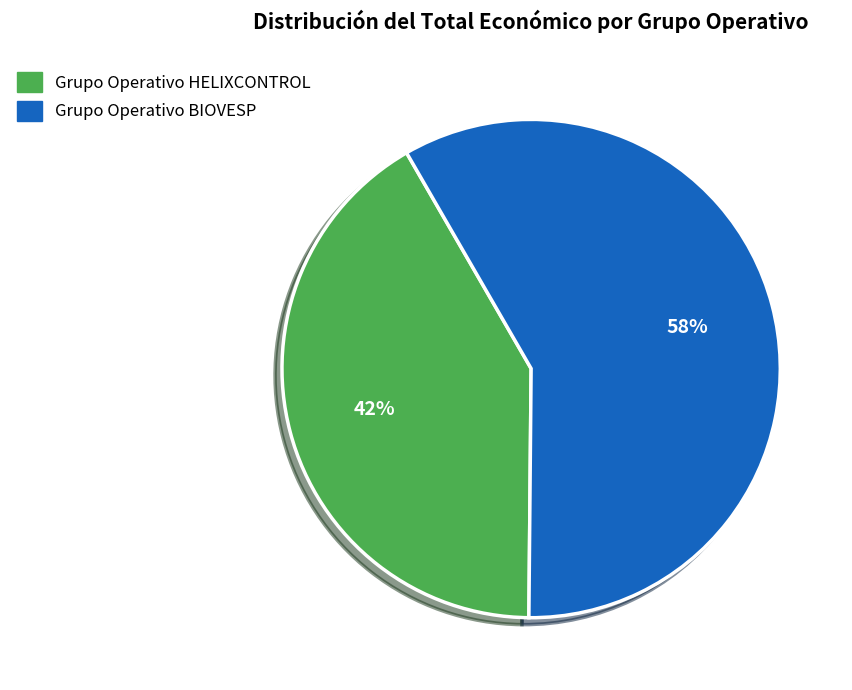

To the nearest percent, what is the combined percentage of Grupo Operativo HELIXCONTROL and Grupo Operativo BIOVESP?

100%